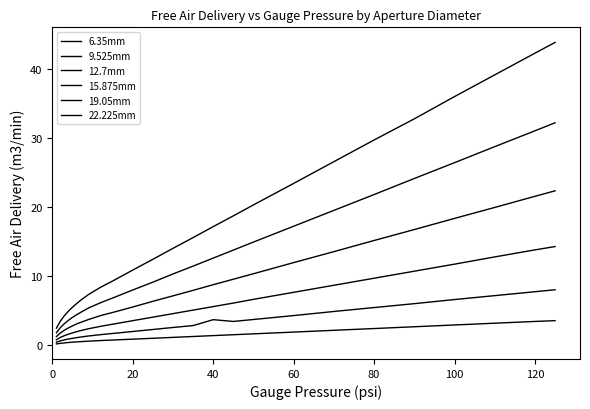

Which series has the widest spread of values?

22.225mm